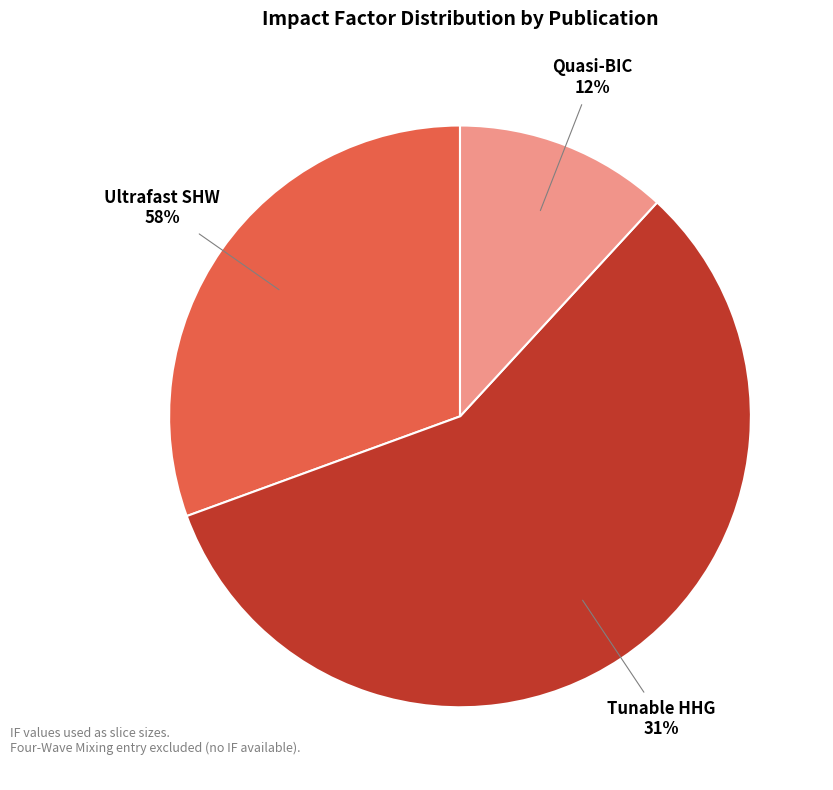

To the nearest percent, what is the difference between the largest and smallest slice percentages?

46%